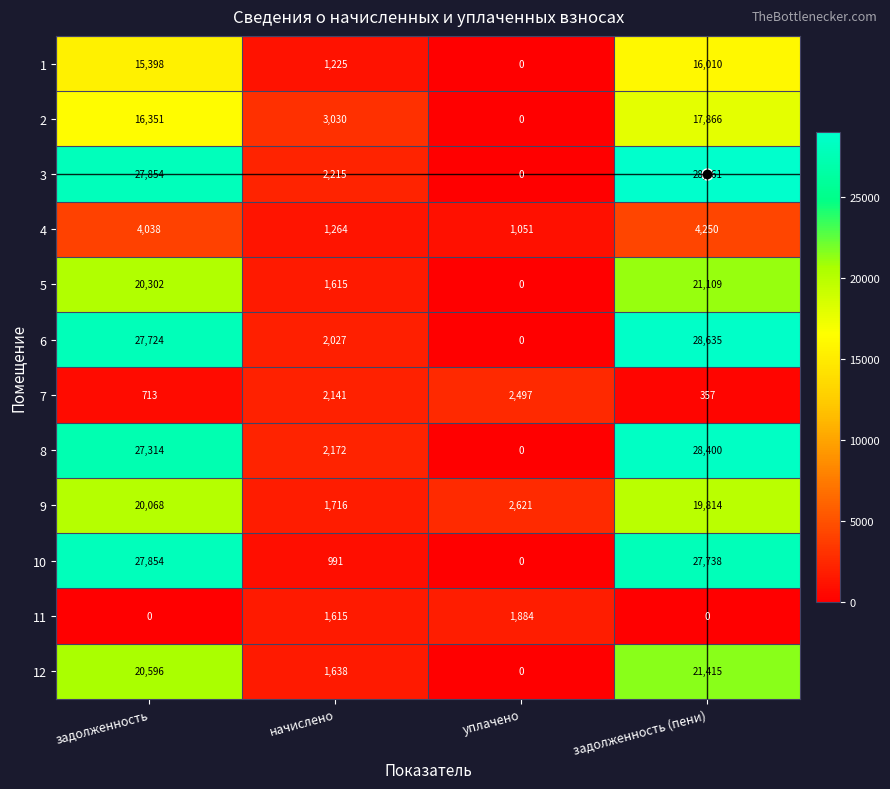

How many categories are shown in the chart?

4